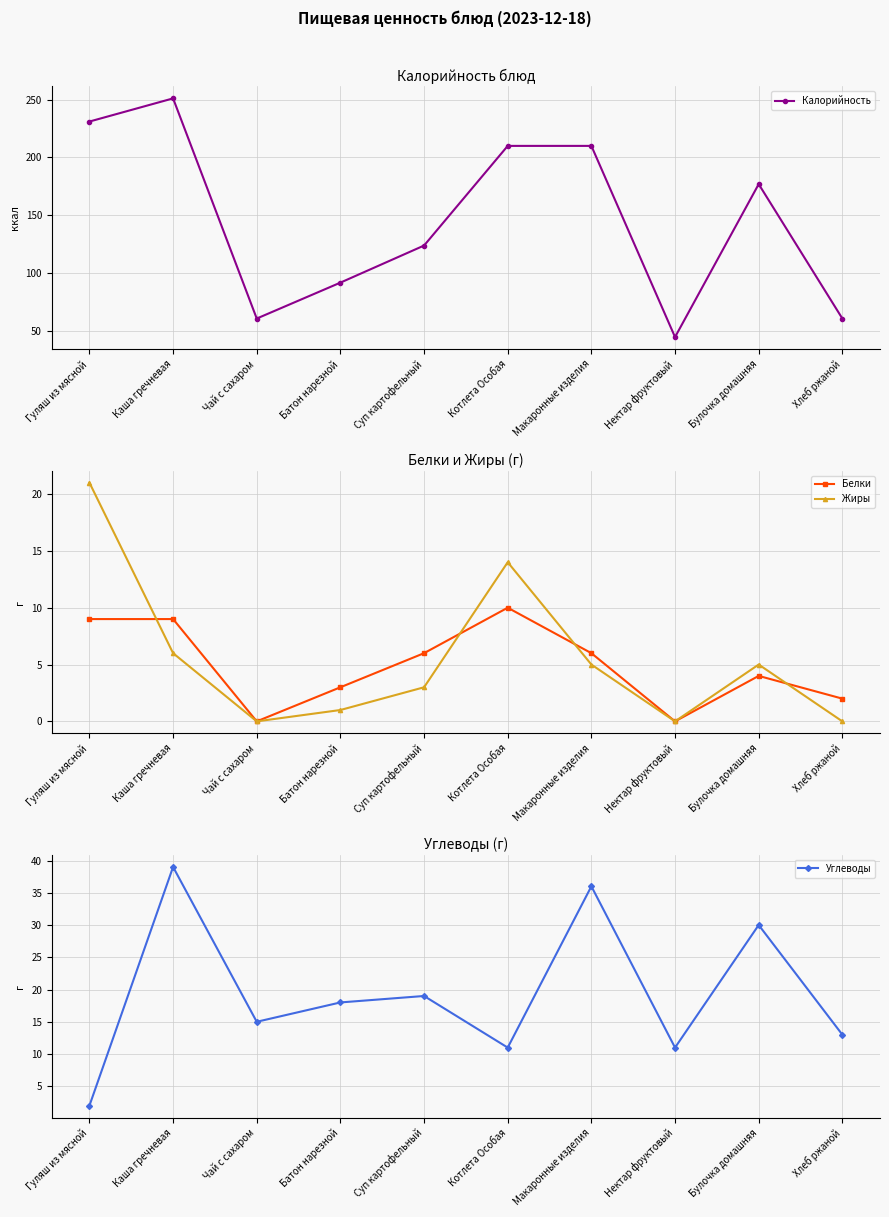

True or false: Углеводы has more than 0 points higher than both neighbors.

True